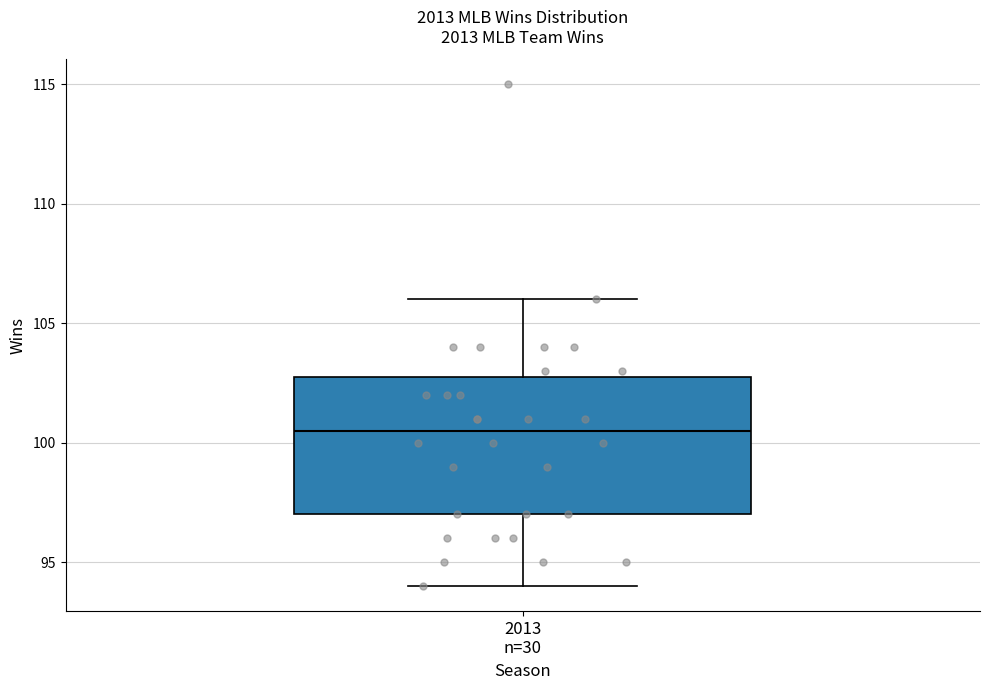

Transcribe this box plot: give where the median line is, the range the box spans, and where the two whiskers end, as read against the y-axis. The values are not printed on the chart, so give them approximately, as read against the axis.

median 100.5, box 97.0 to 103.0, whiskers 94.0 to 106.0